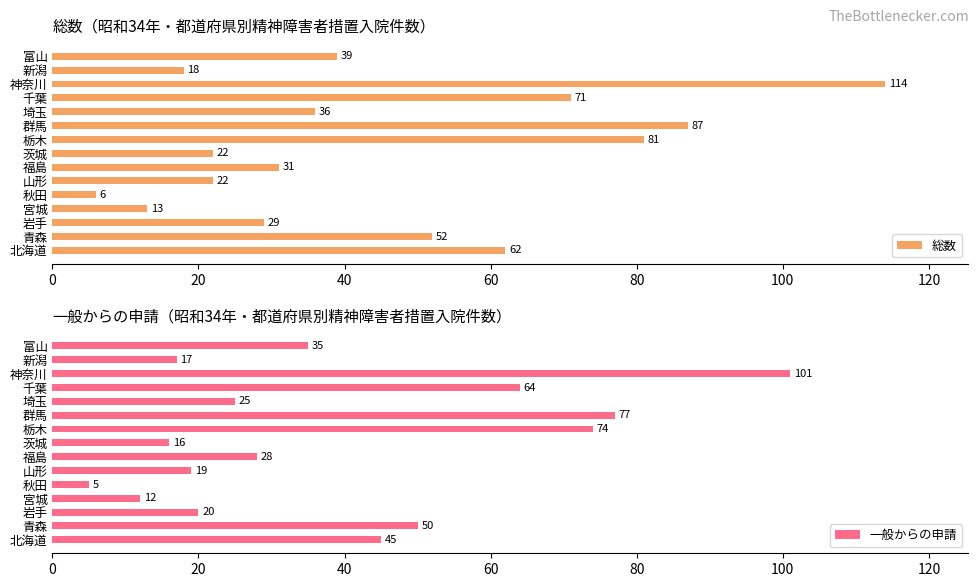

Reading right to left, list all the values displayed in this chart.

総数: 39	18	114	71	36	87	81	22	31	22	6	13	29	52	62
一般からの申請: 35	17	101	64	25	77	74	16	28	19	5	12	20	50	45